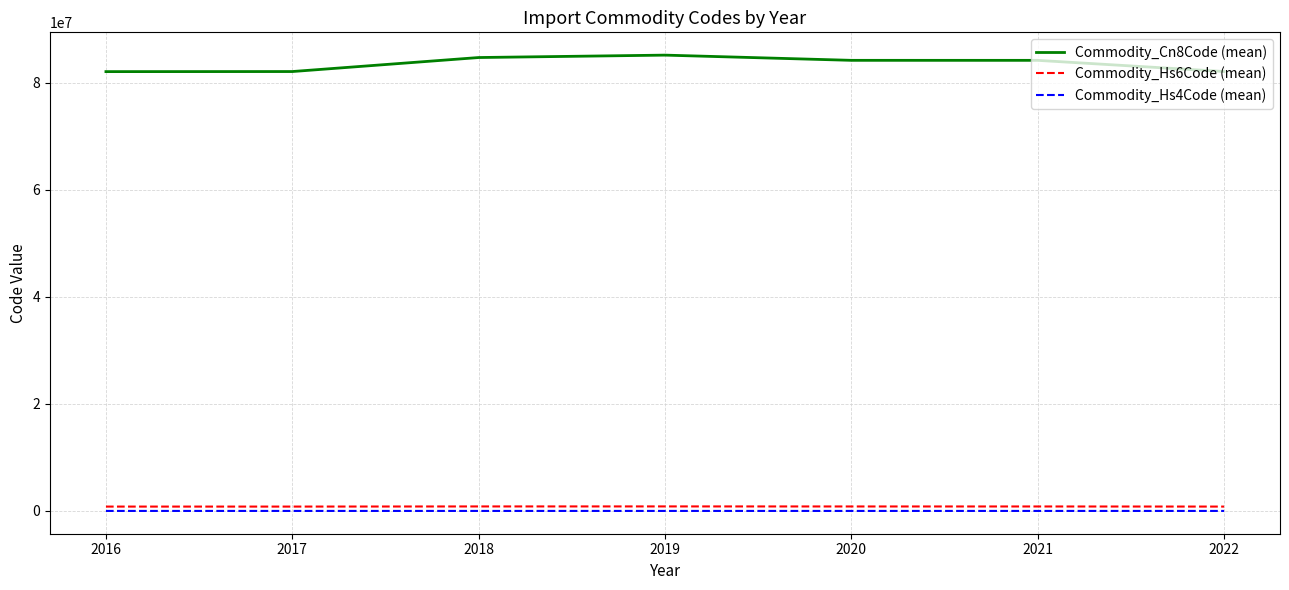

What is the maximum value shown in the chart?

85122000